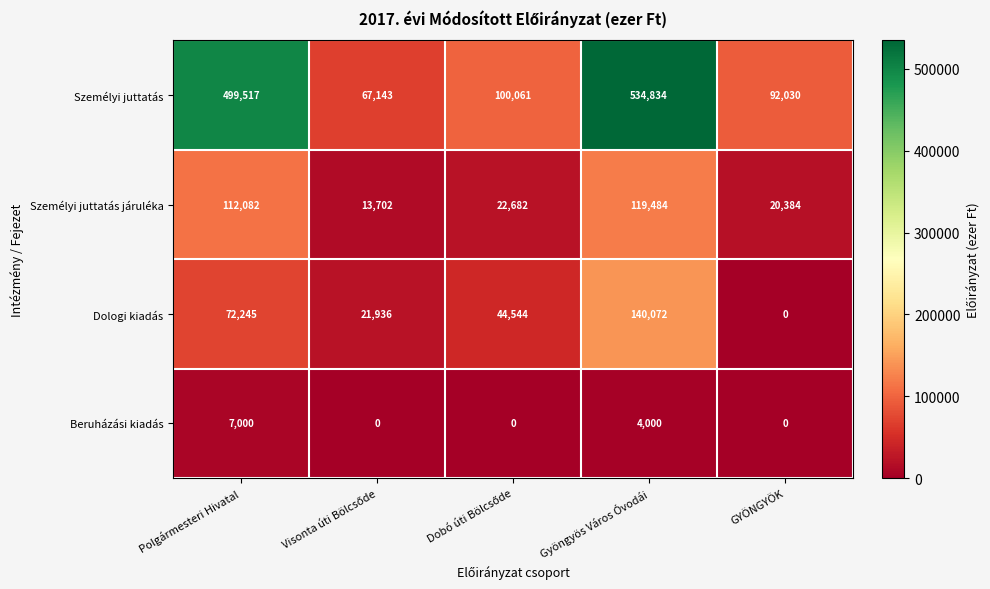

What is the difference between the highest and lowest values at Gyöngyös Város Óvodái?

530834